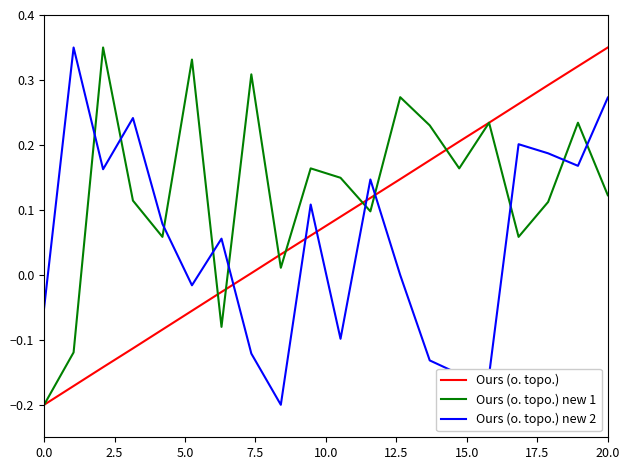

Rank the series by their average value, from lowest to highest.

Ours (o. topo.) new 2, Ours (o. topo.), Ours (o. topo.) new 1